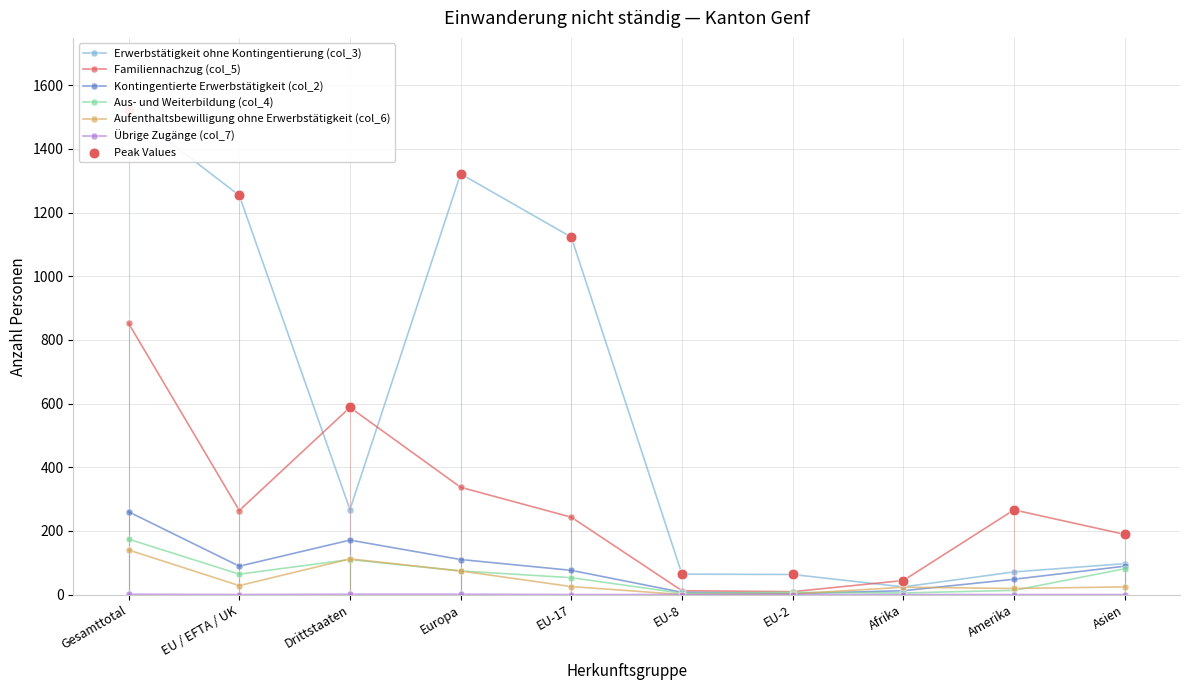

Is the value of Übrige Zugänge (col_7) at Drittstaaten greater than the value of Erwerbstätigkeit ohne Kontingentierung (col_3) at Drittstaaten?

No